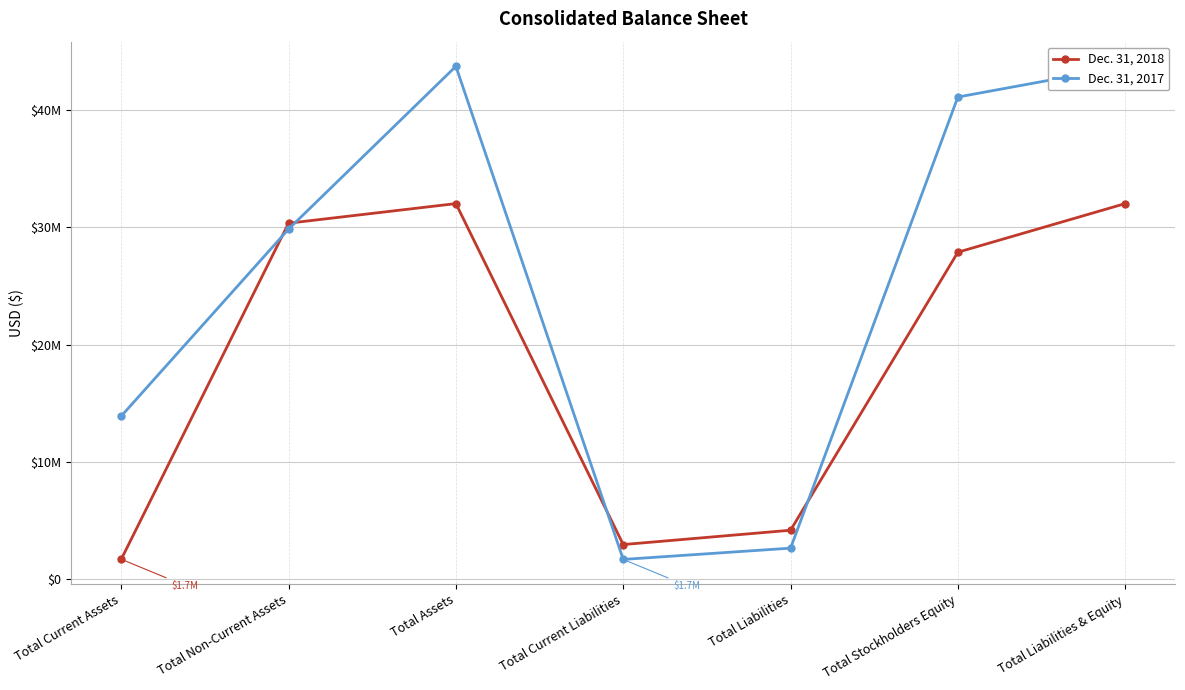

Where does the Dec. 31, 2017 series first go above 29856967?

Total Assets